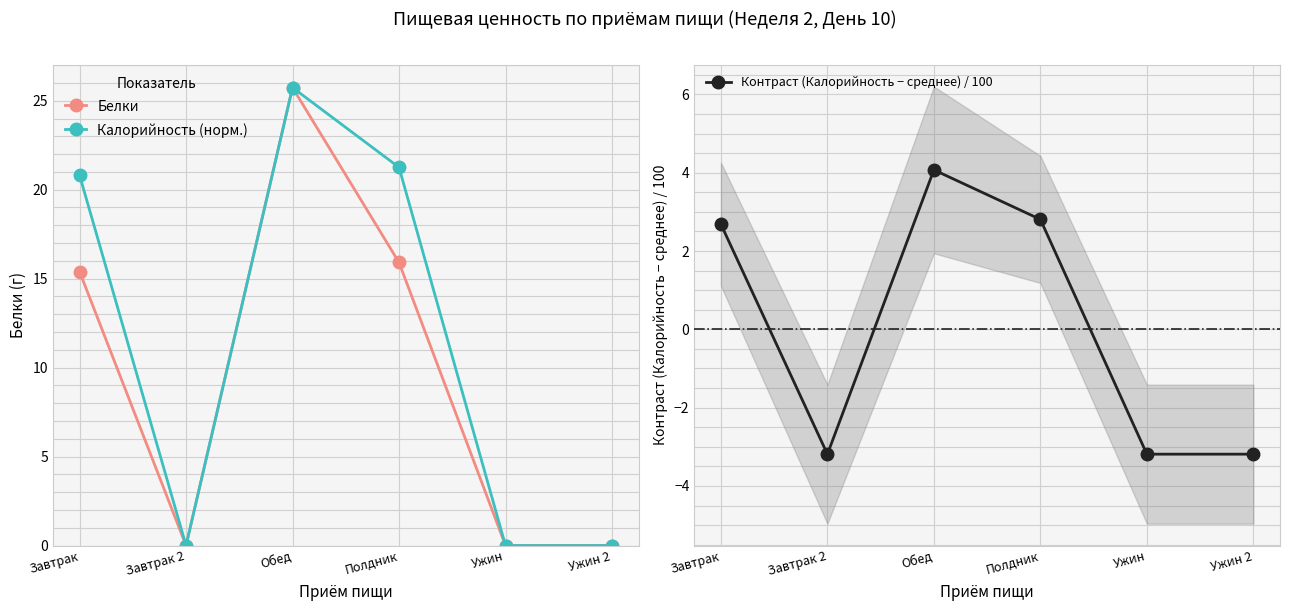

Where is the first local minimum for Контраст (Калорийность − среднее) / 100?

Завтрак 2